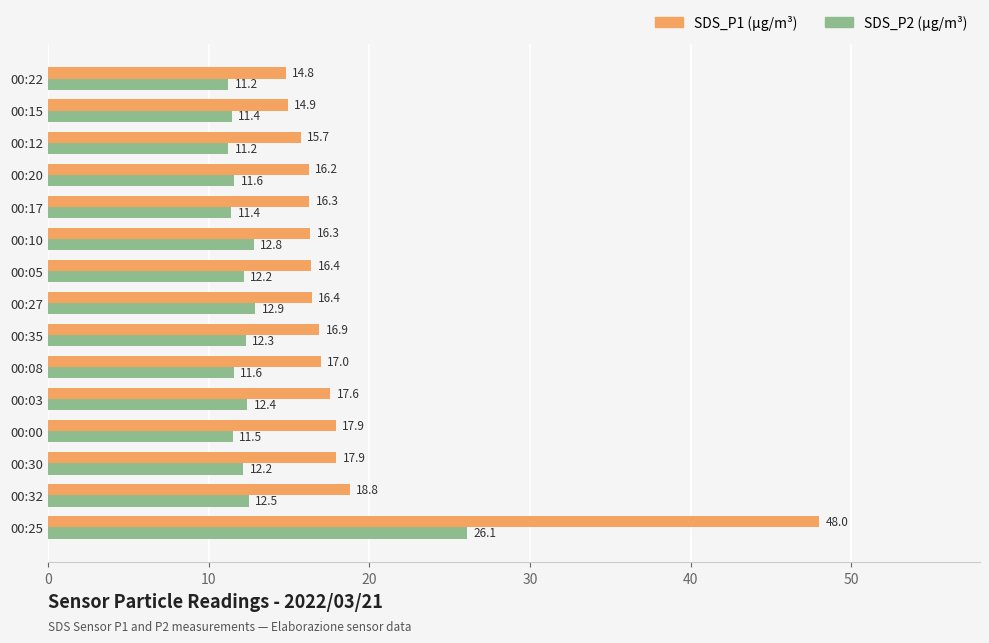

At which category is the sum across all series the highest?

00:25